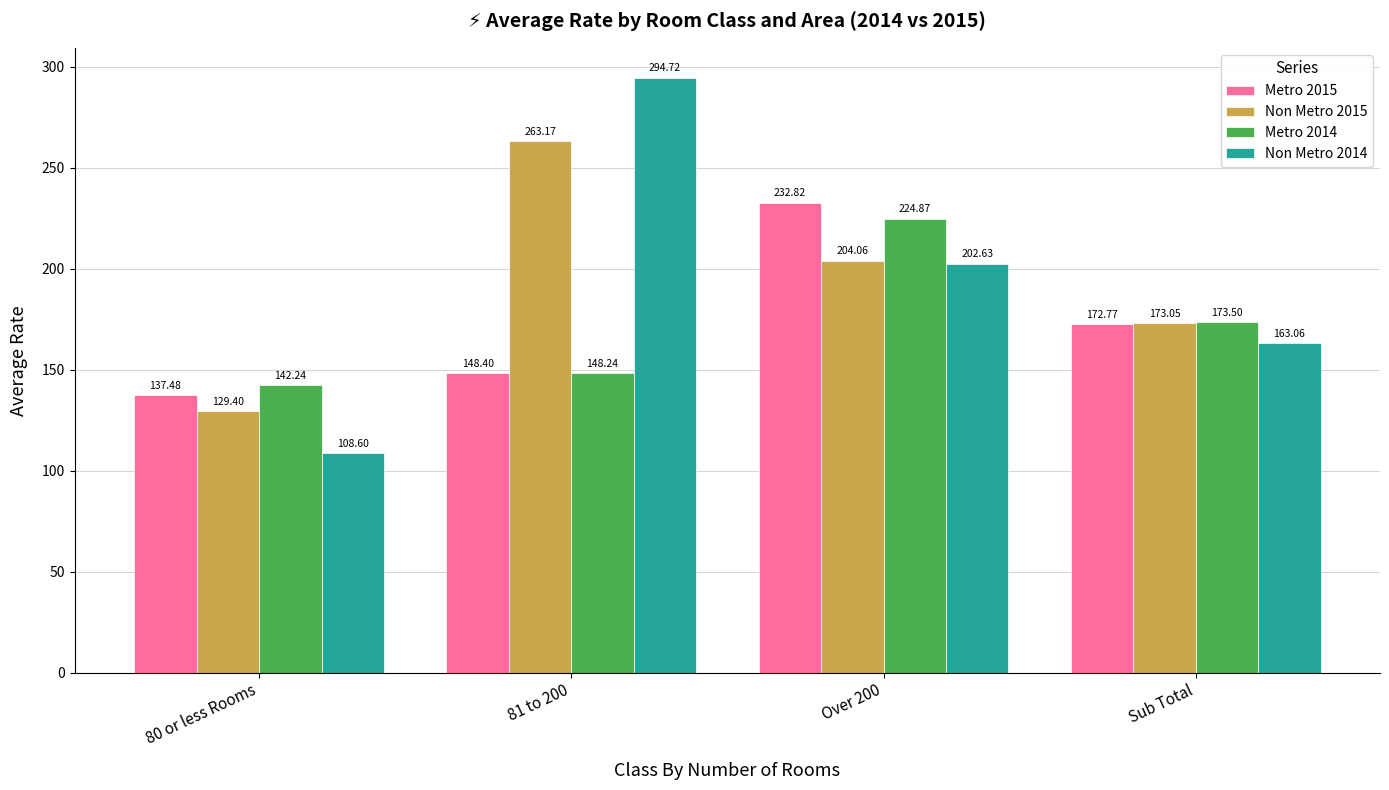

The value of Non Metro 2014 at 81 to 200 is 294.7. True or false?

True